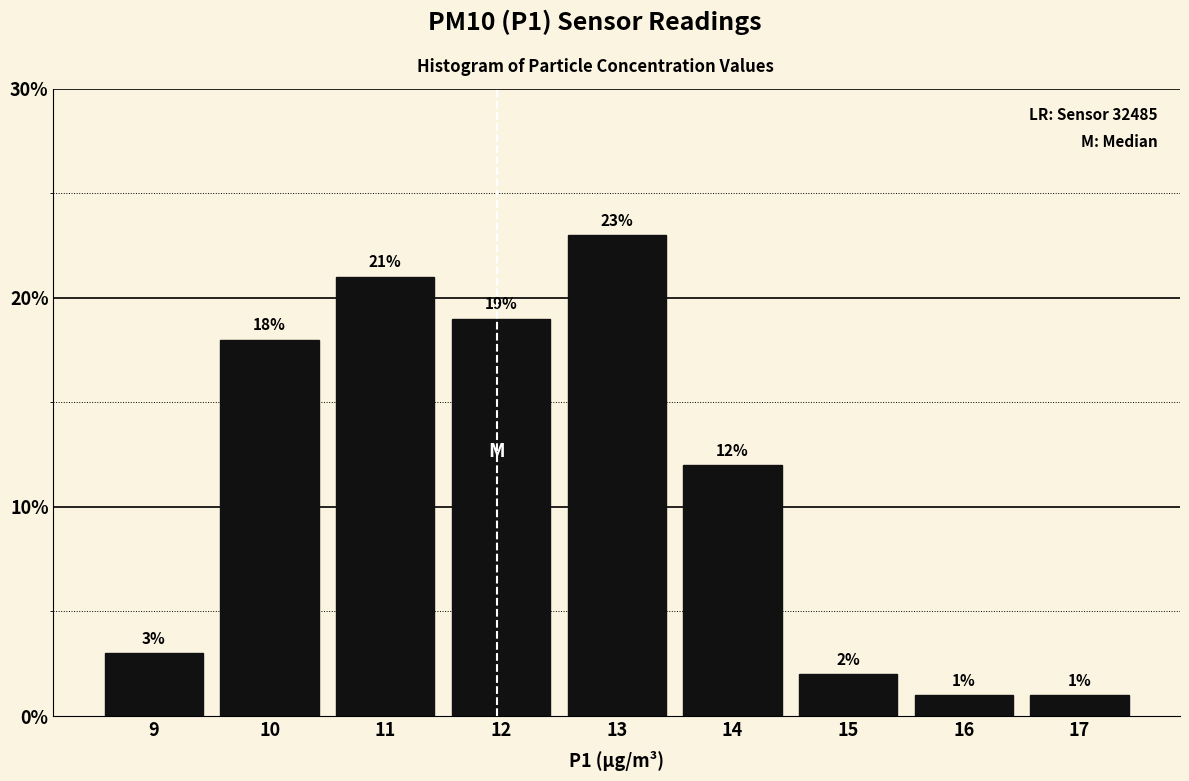

Reading right to left, what are all the values shown in this chart?

17=1	16=1	15=2	14=12	13=23	12=19	11=21	10=18	9=3